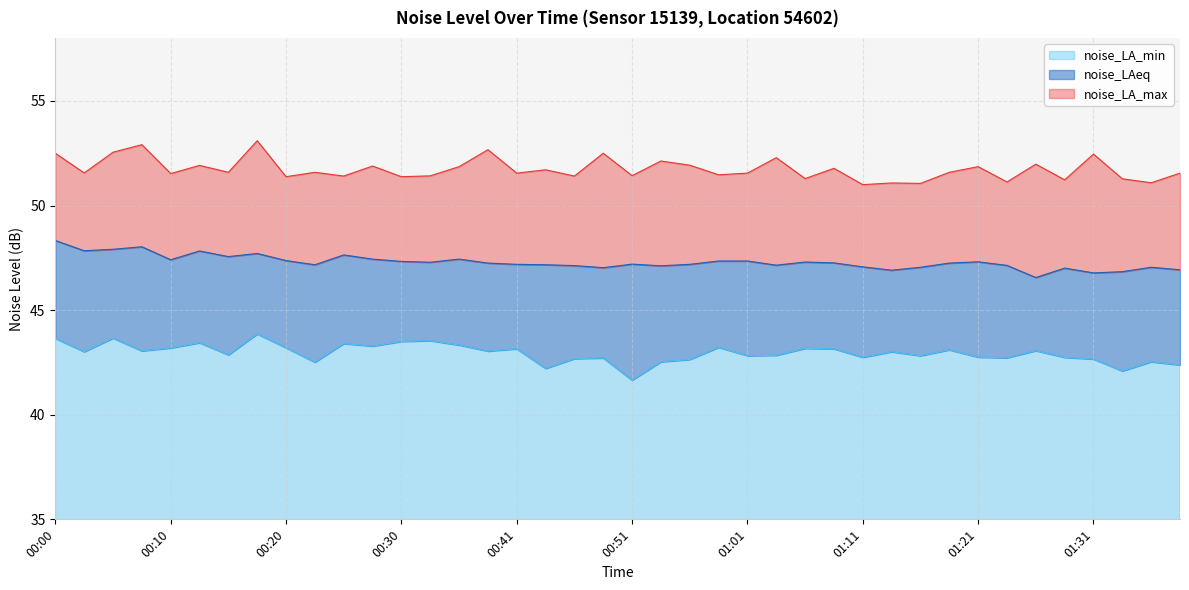

In noise_LA_max, how many points are lower than both neighbors (excluding endpoints)?

16